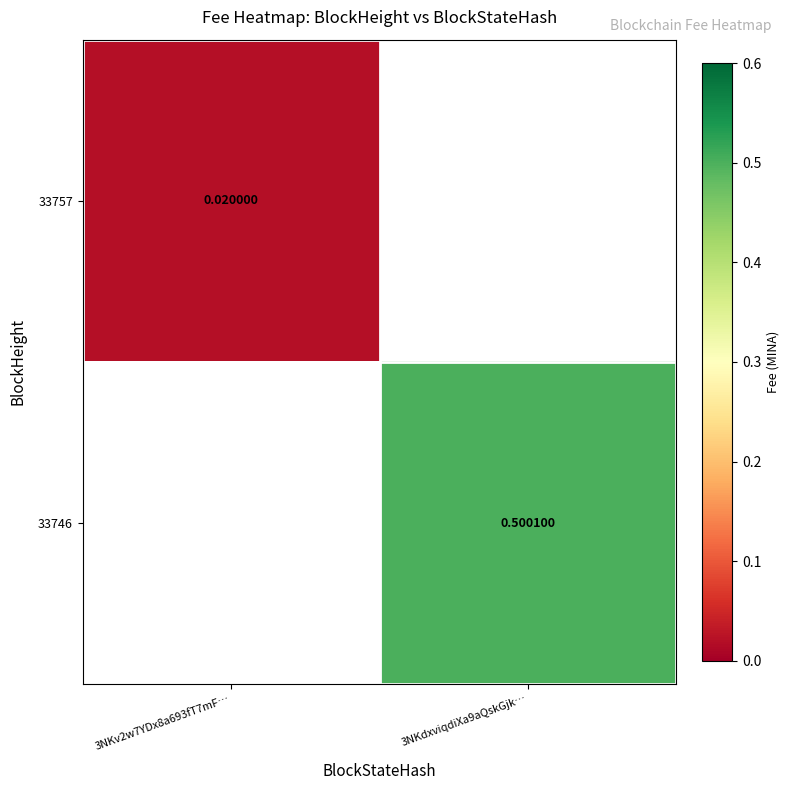

Rank the series by their average value, from lowest to highest.

33757, 33746